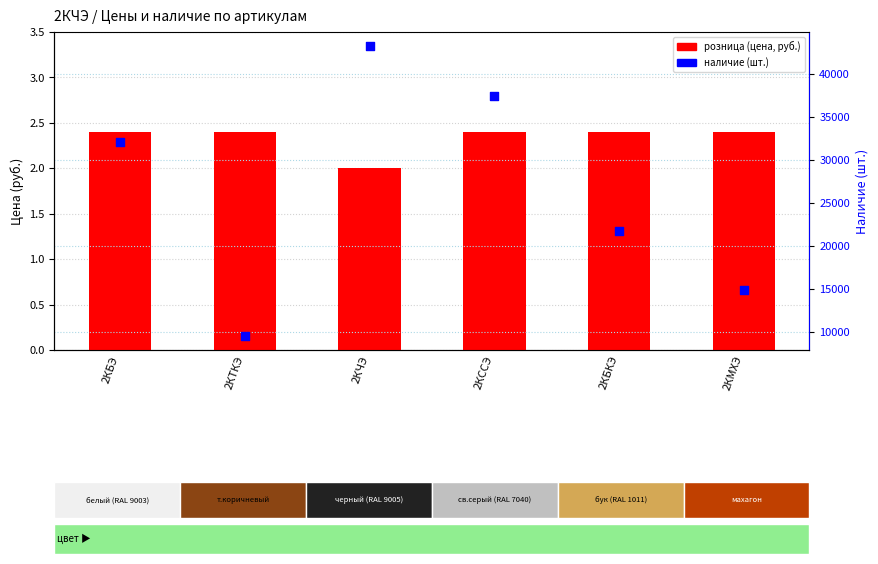

What are all the series names shown in the legend?

розница, наличие